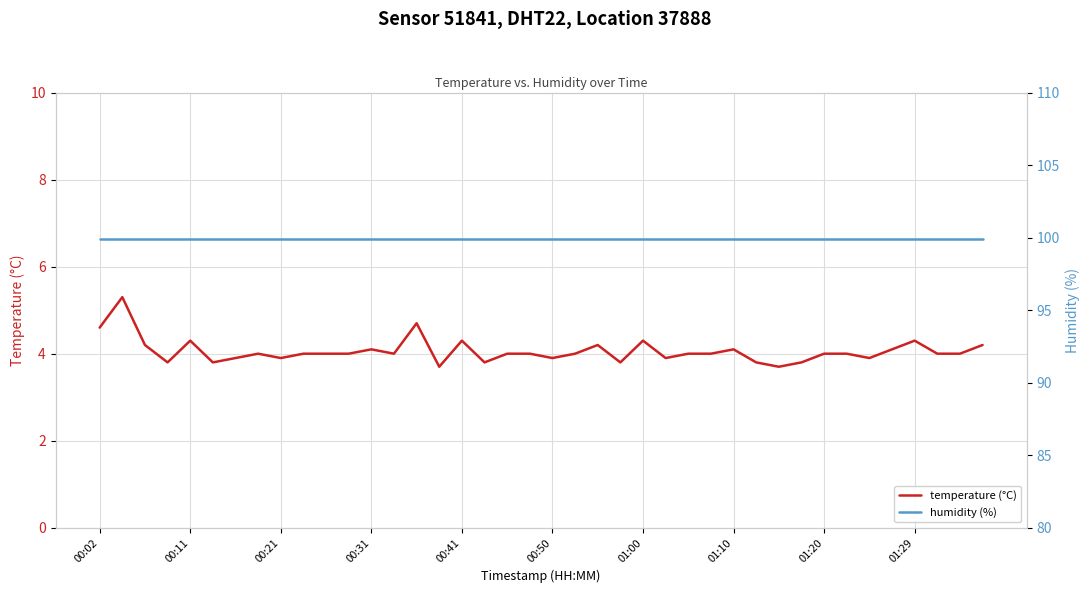

True or false: humidity (%) and temperature (°C) intersect in this chart.

False